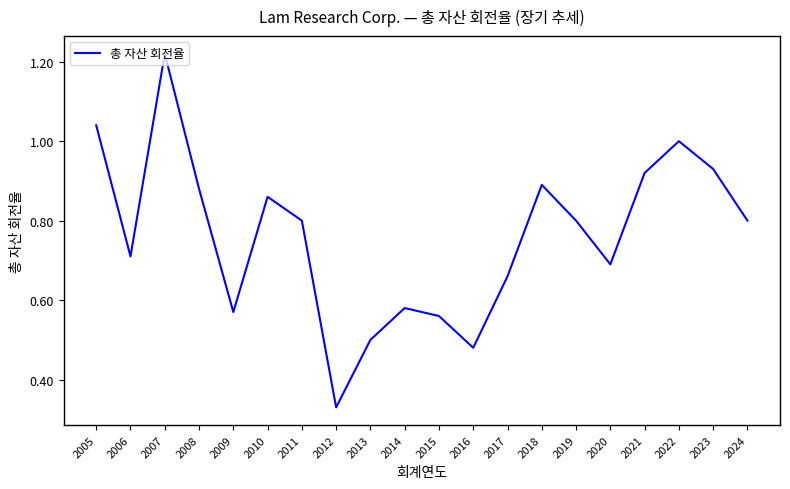

What is the average value?

0.8